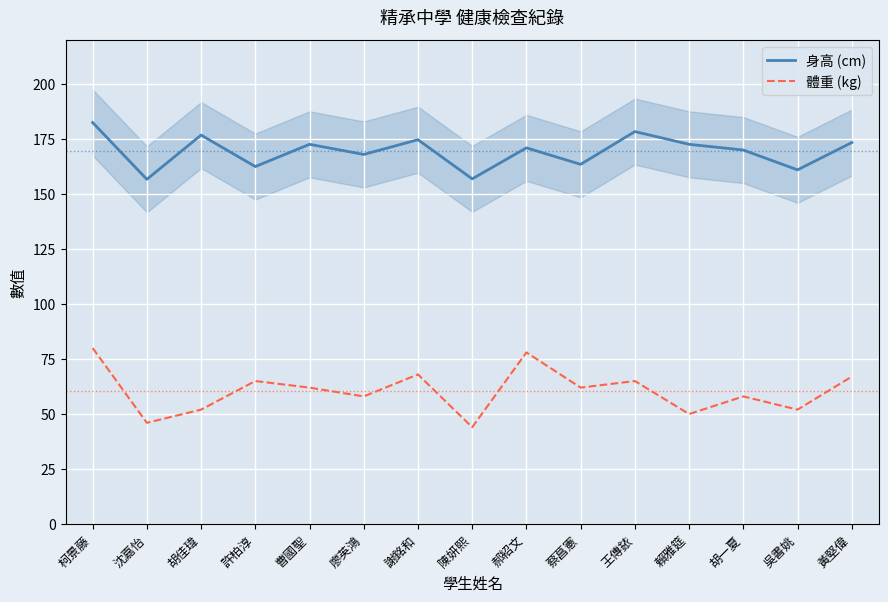

True or false: 身高 (cm) and 體重 (kg) cross at least once.

False